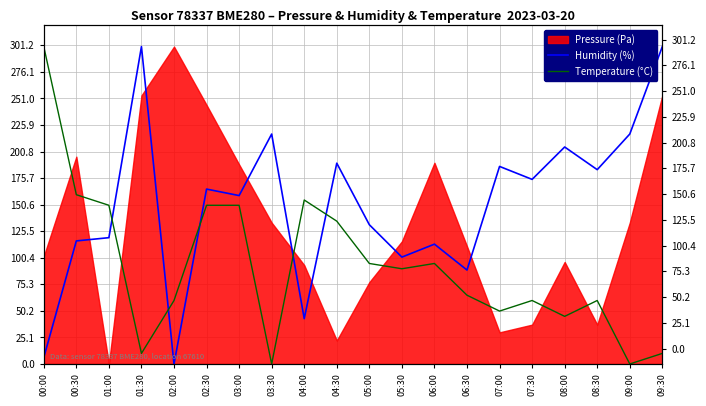

How many categories are shown in the chart?

20